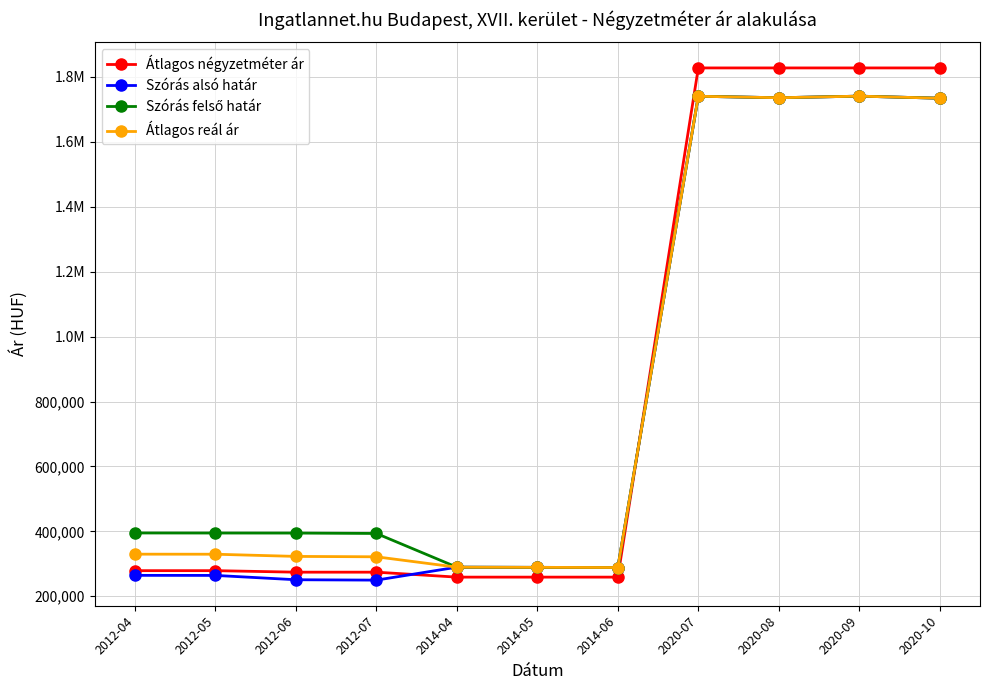

What is the label of the 3rd point from the right?

2020-08